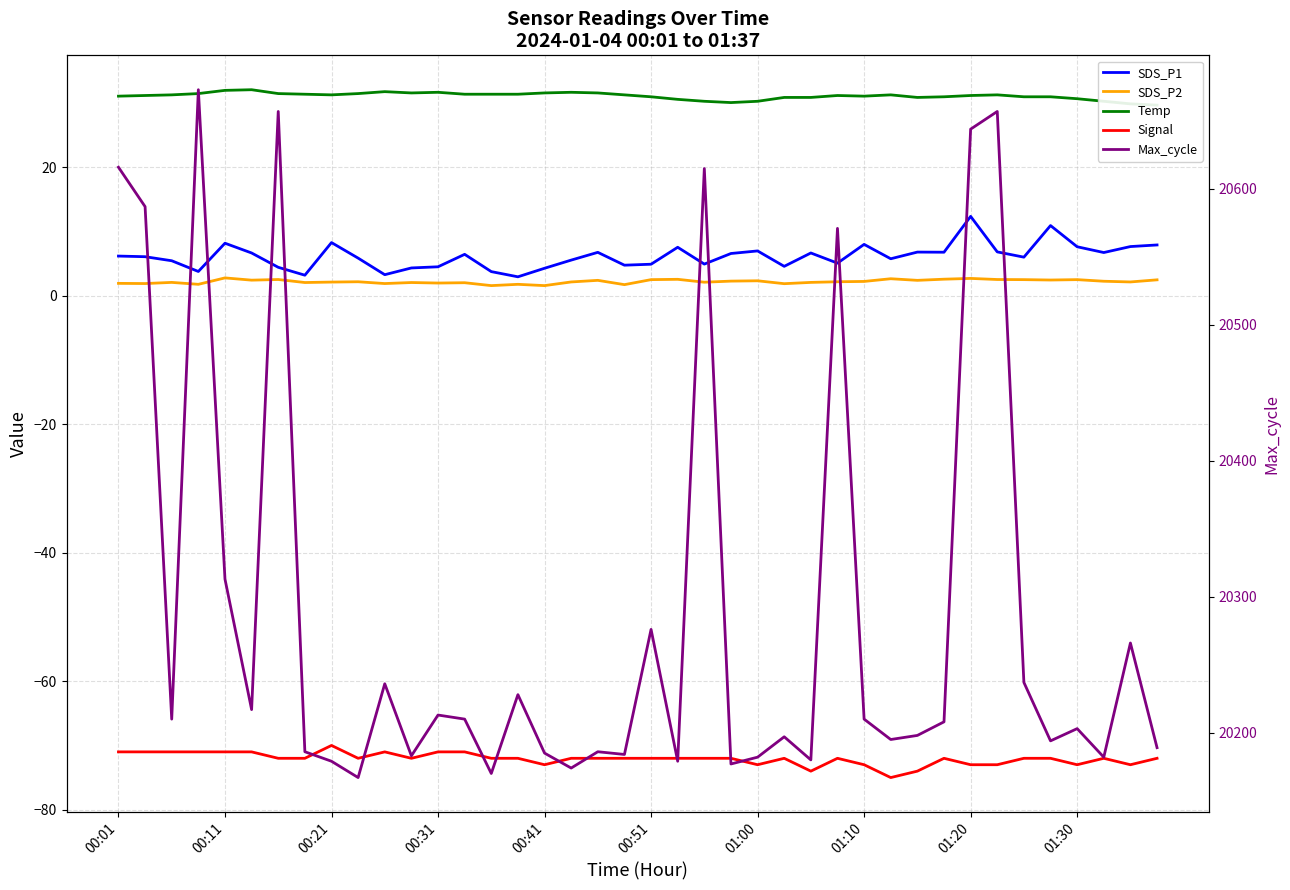

What is the sum of all Max_cycle values?

811534.0